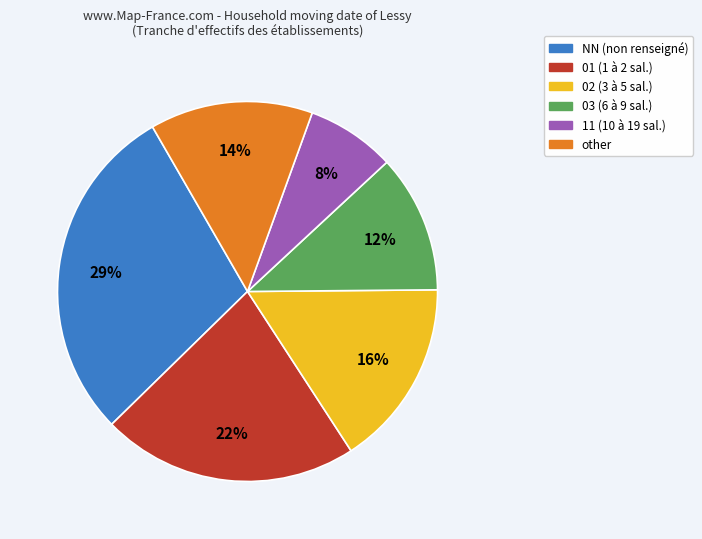

To the nearest percent, what is the average slice percentage?

17%